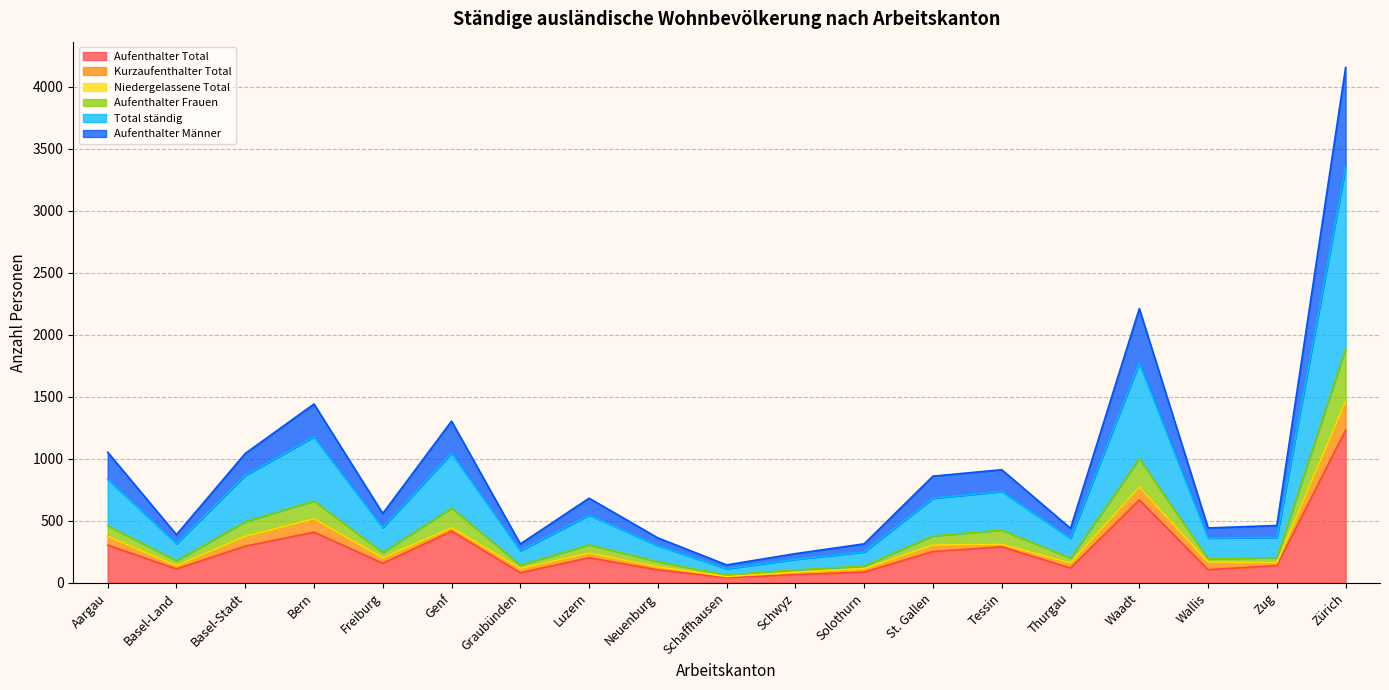

The Aufenthalter Total series shows 42 at Schaffhausen. True or false?

True